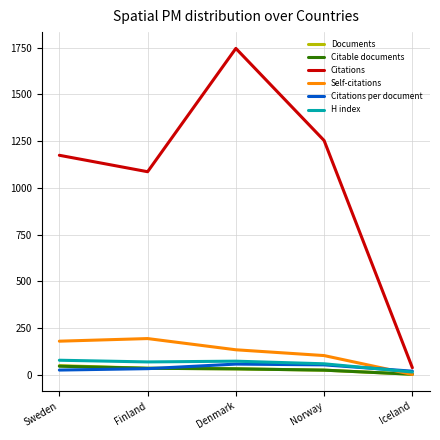

Which series changed the most between Finland and Norway?

Citations